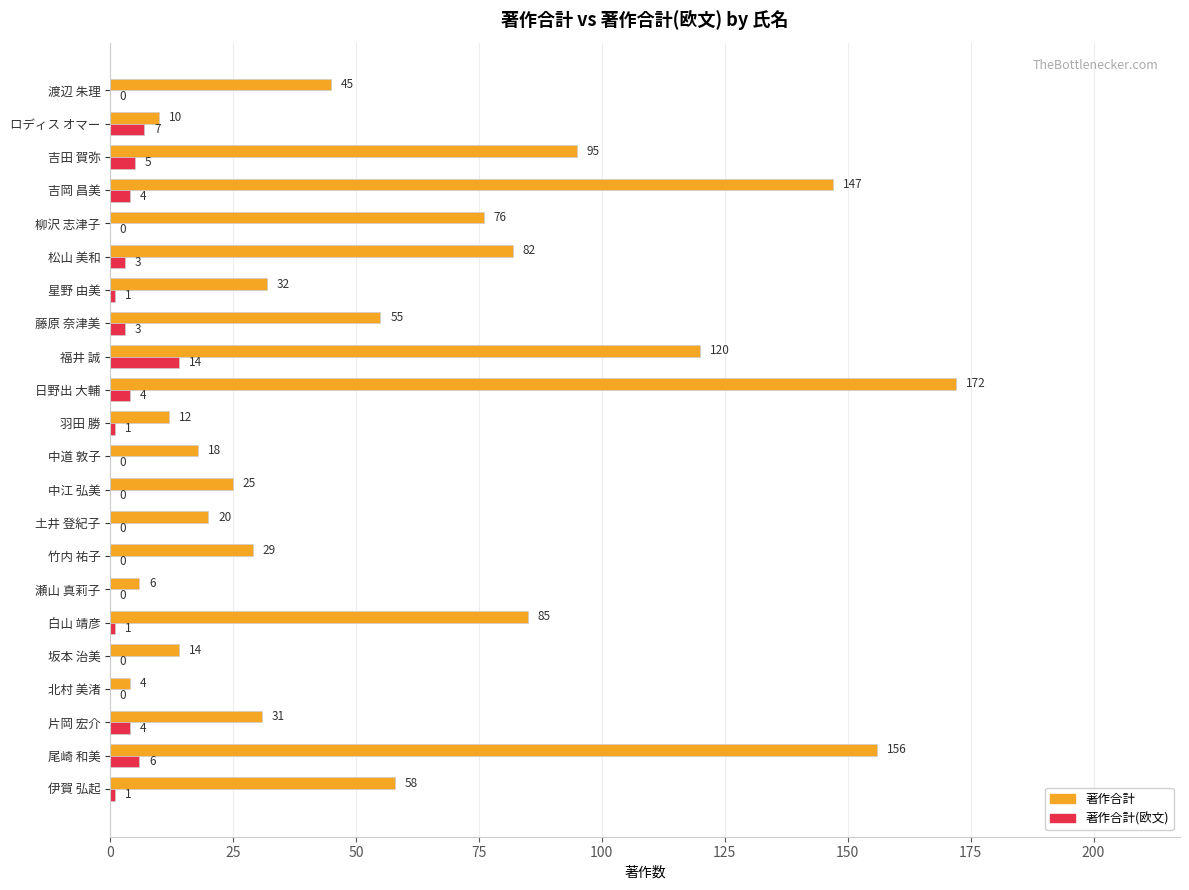

Which series has the largest total across all categories?

著作合計